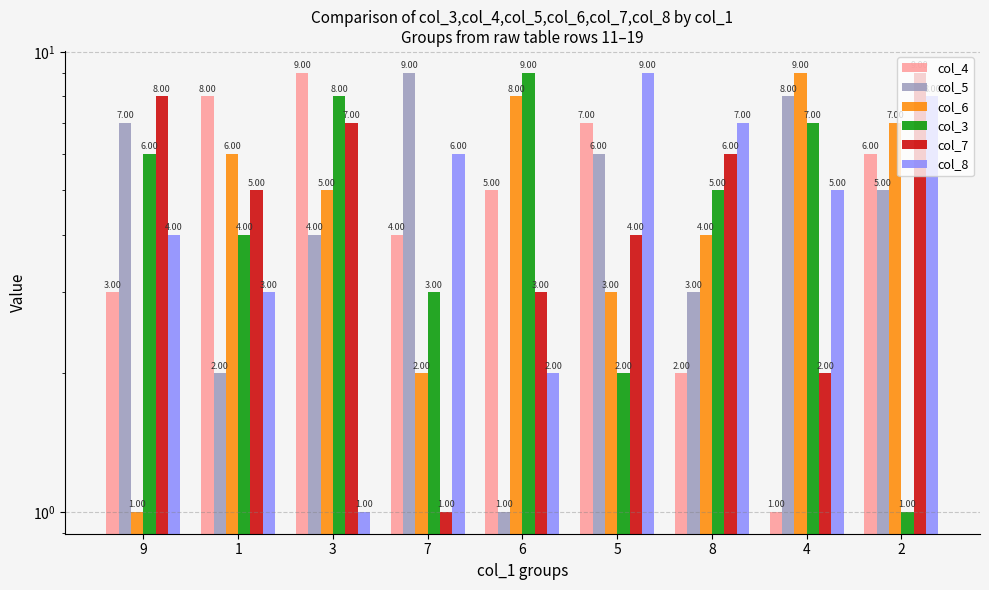

Is it true that col_6 equals 7 at 2?

True